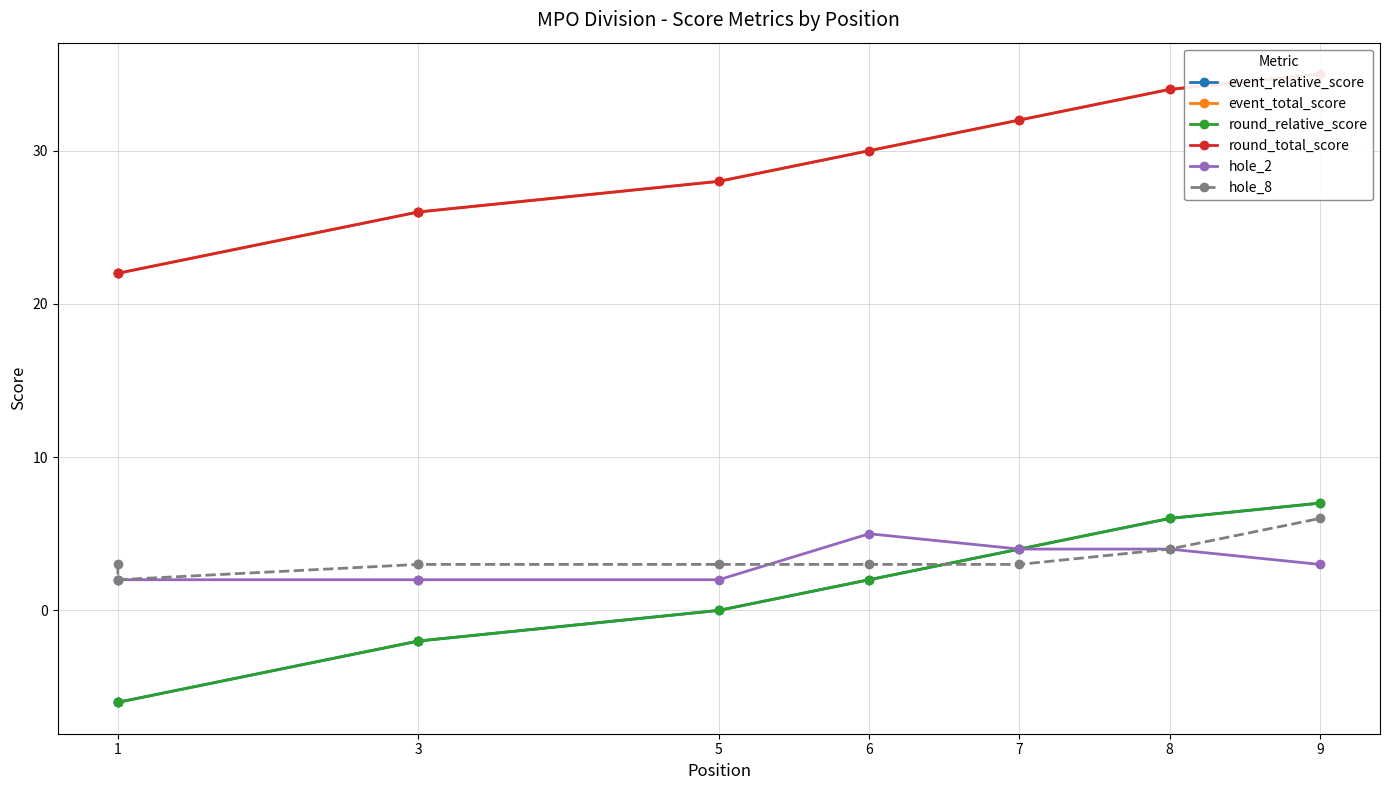

Reading right to left, transcribe all the data shown in this chart.

event_relative_score: 7	6	4	2	0	-2	-2	-6	-6
event_total_score: 35	34	32	30	28	26	26	22	22
round_relative_score: 7	6	4	2	0	-2	-2	-6	-6
round_total_score: 35	34	32	30	28	26	26	22	22
hole_2: 3	4	4	5	2	2	2	2	2
hole_8: 6	4	3	3	3	3	3	2	3